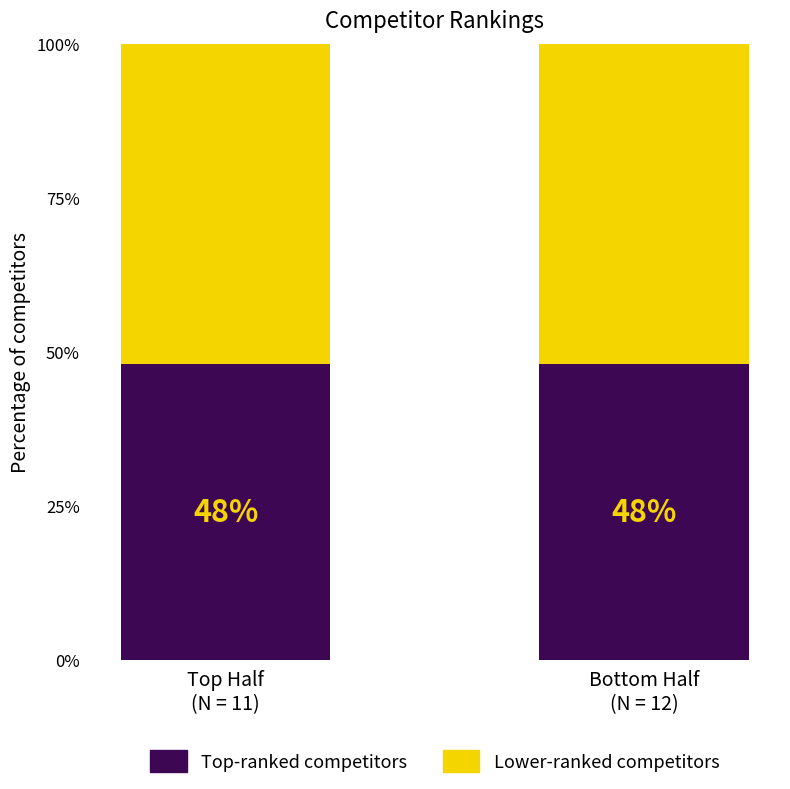

What is the total value across all series at Bottom Half
(N = 12)?

100